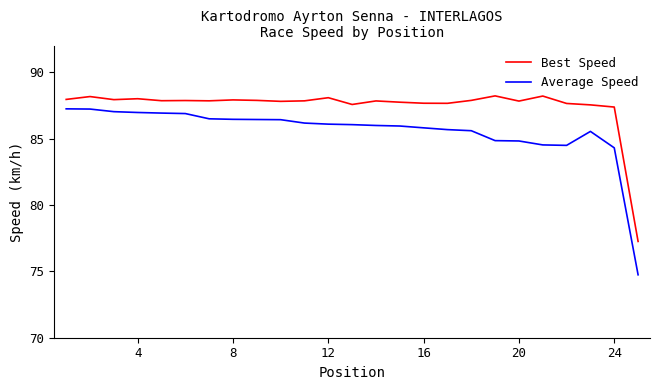

What is the greatest value displayed?

88.2